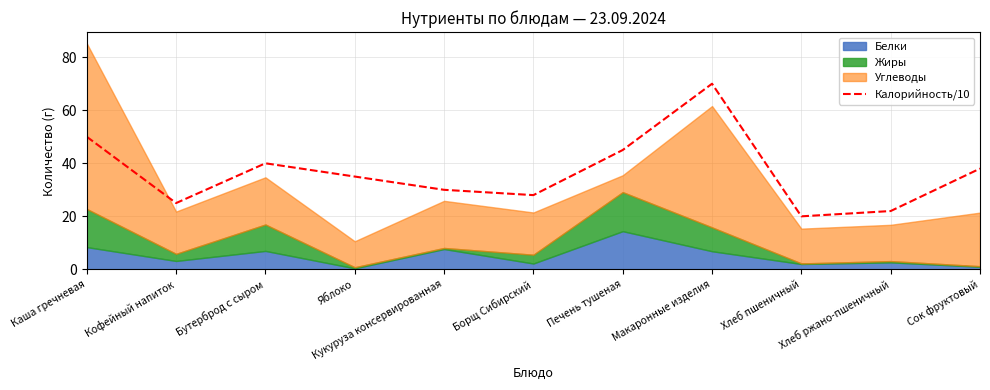

What is the minimum value for Калорийность/10?

20